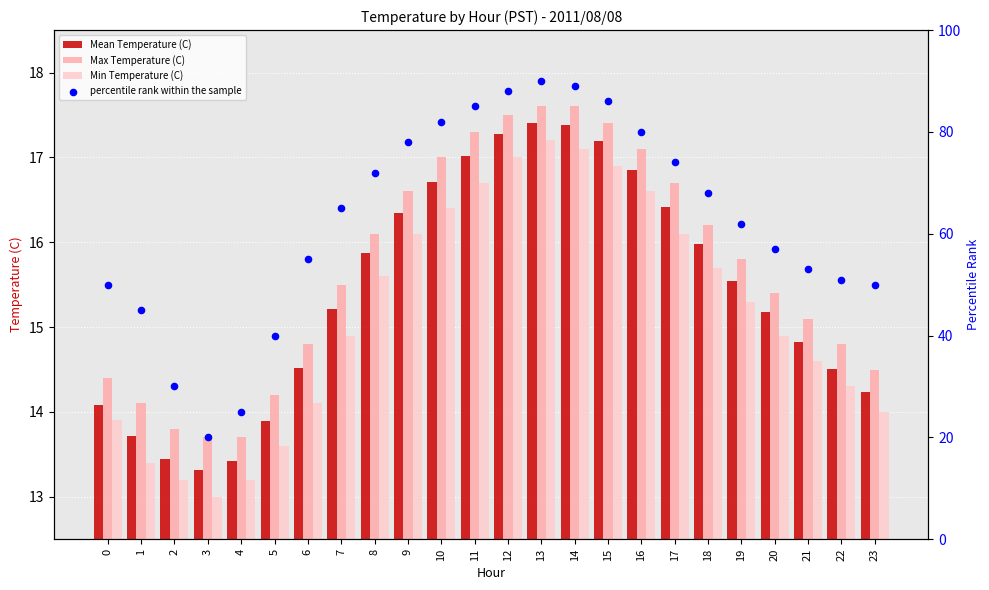

Is the value of Max Temperature (C) at 16 greater than the value of Min Temperature (C) at 16?

Yes